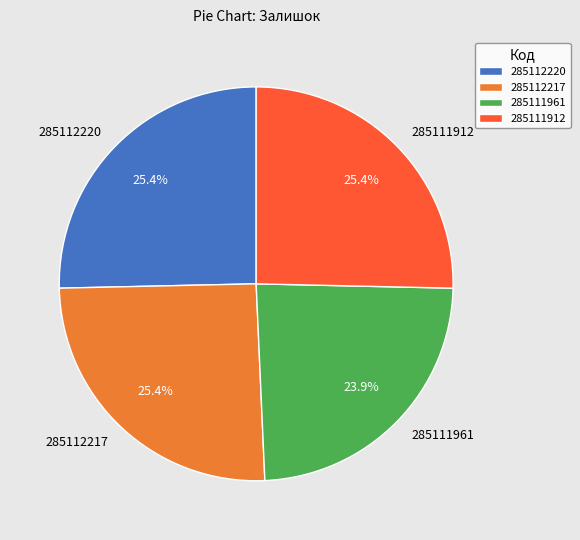

Combined, what portion of the pie is 285112217 and 285111912?

50.7%